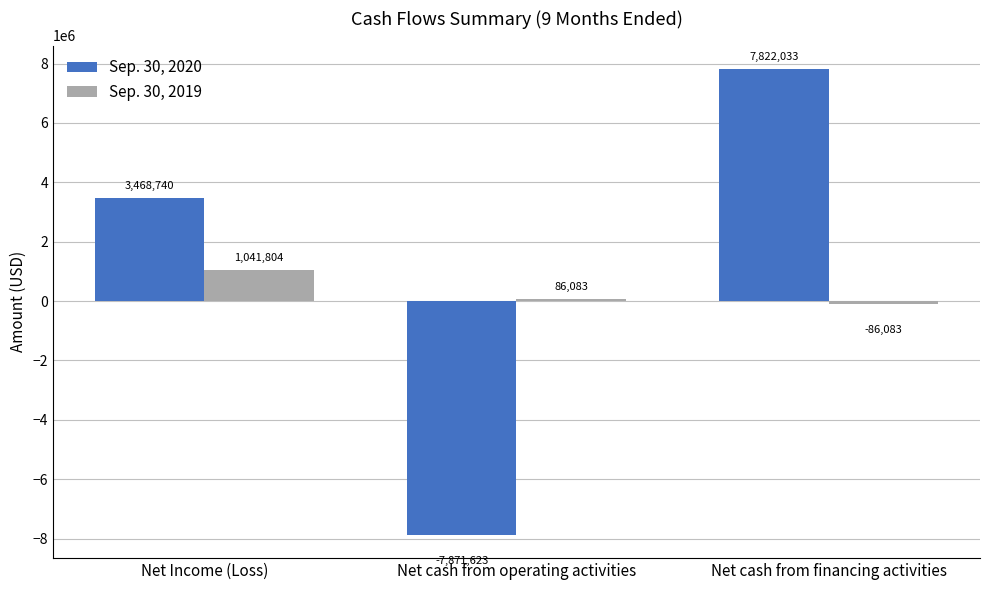

What is the sum of all Sep. 30, 2019 values?

1041804